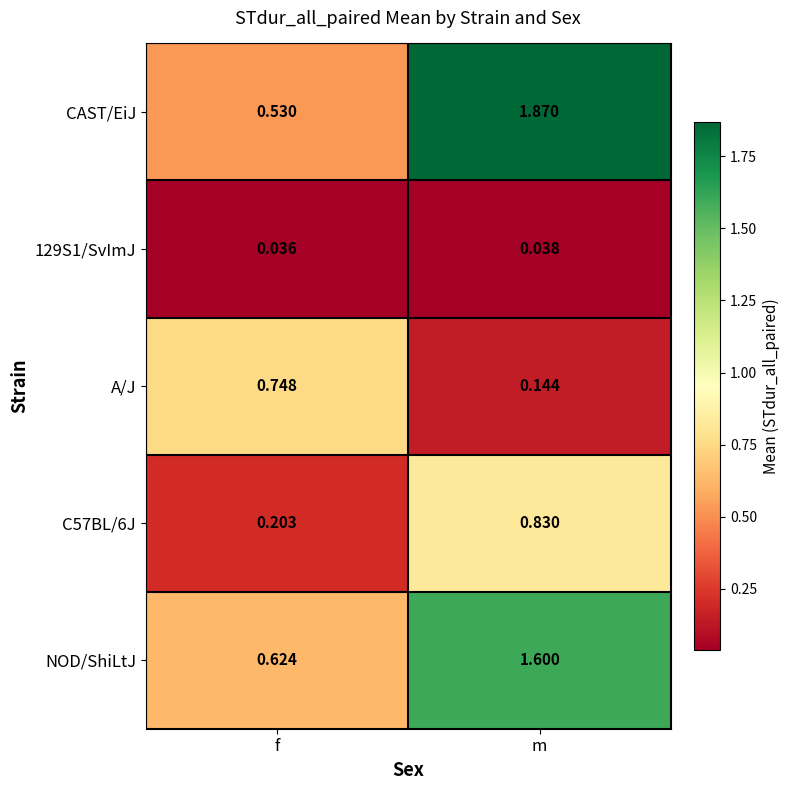

List the series in order of their peak value, highest first.

CAST/EiJ, NOD/ShiLtJ, C57BL/6J, A/J, 129S1/SvImJ